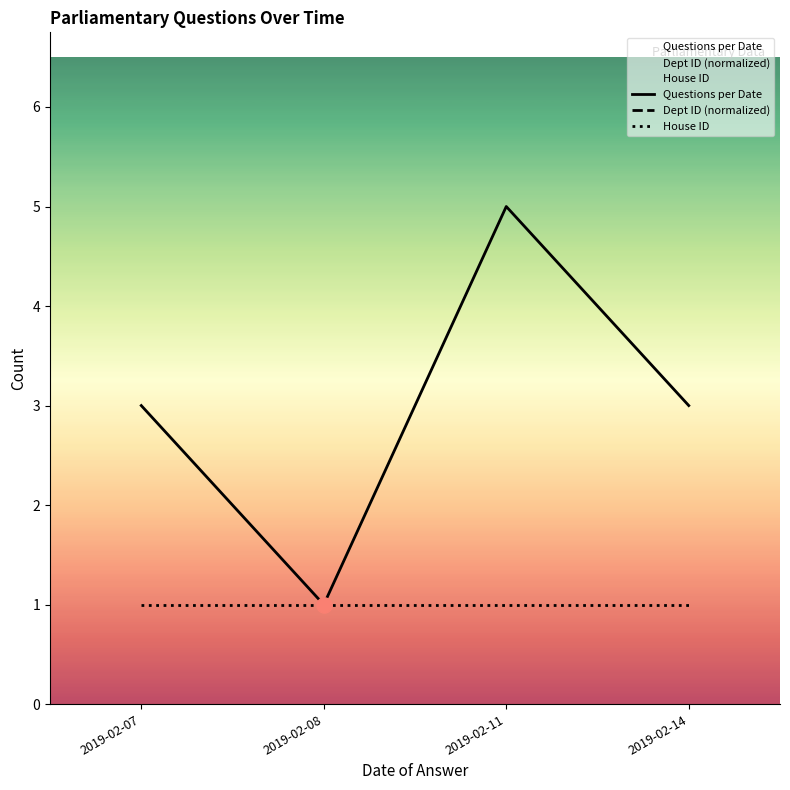

At which category is the sum across all series the highest?

2019-02-11